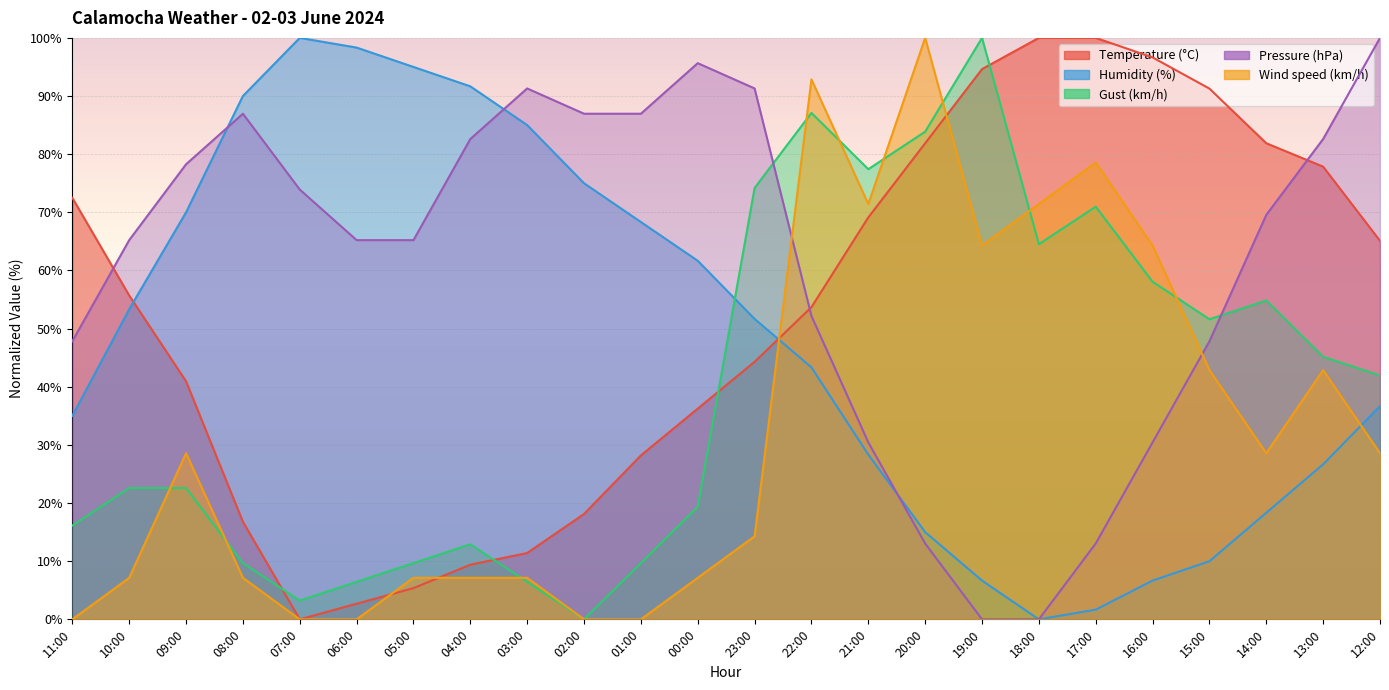

How many interior local valleys does the Wind speed (km/h) series have?

3